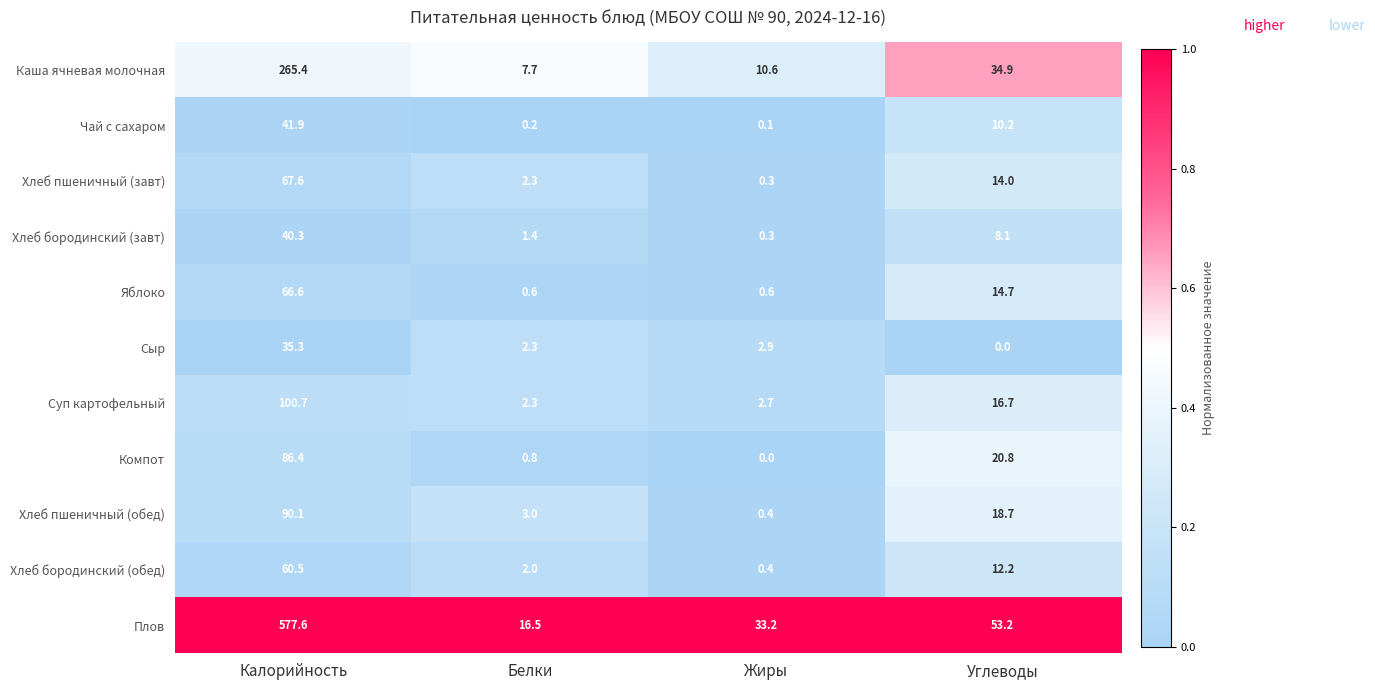

At which category is the sum across all series the highest?

Калорийность